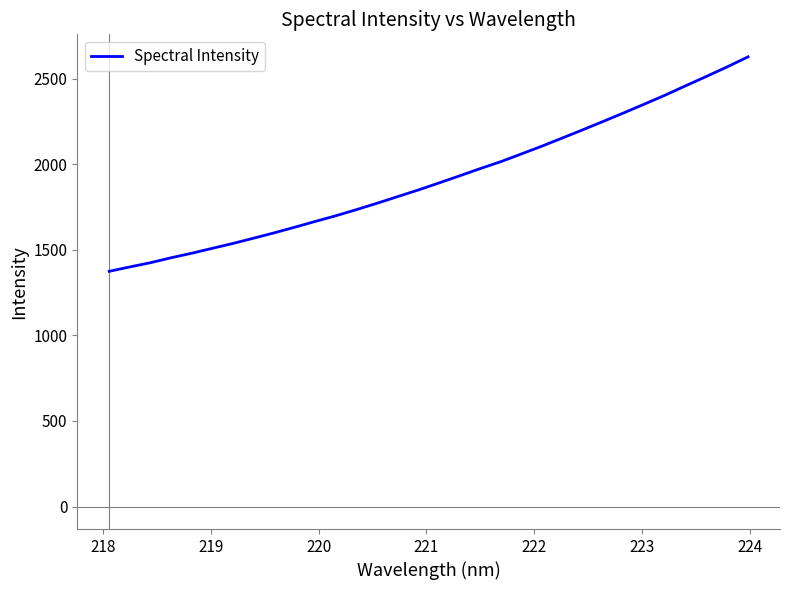

How many categories are shown in the chart?

32